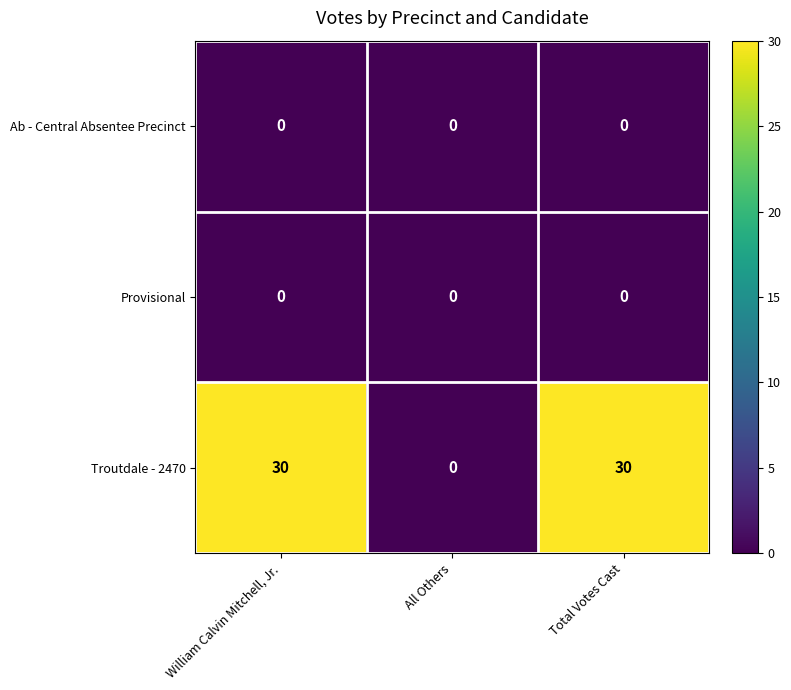

Which series has the widest spread of values?

Troutdale - 2470